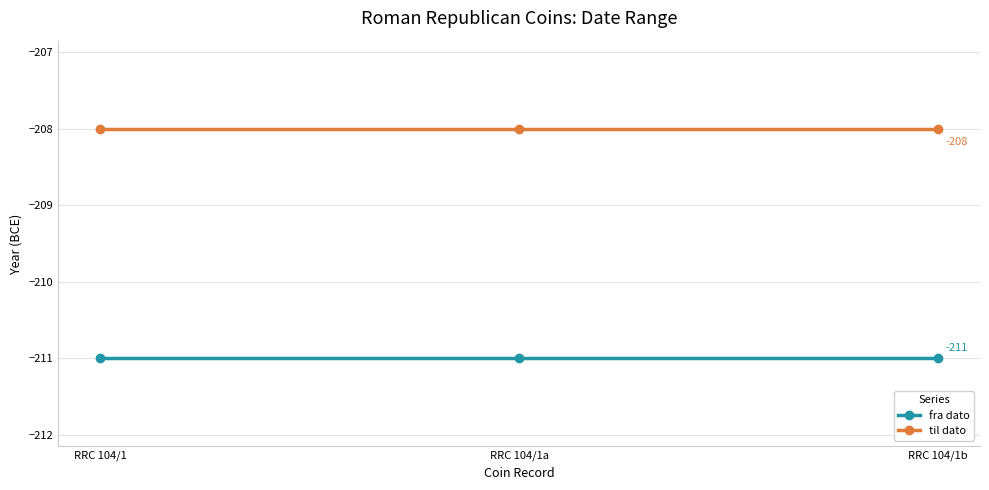

What is the sum of the til dato values at RRC 104/1b and RRC 104/1?

-416